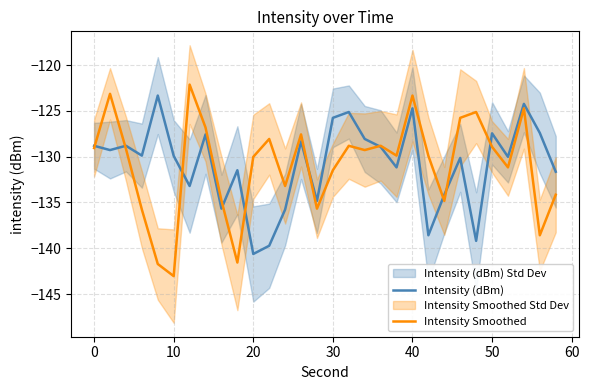

Which series has the largest total across all categories?

Intensity (dBm)